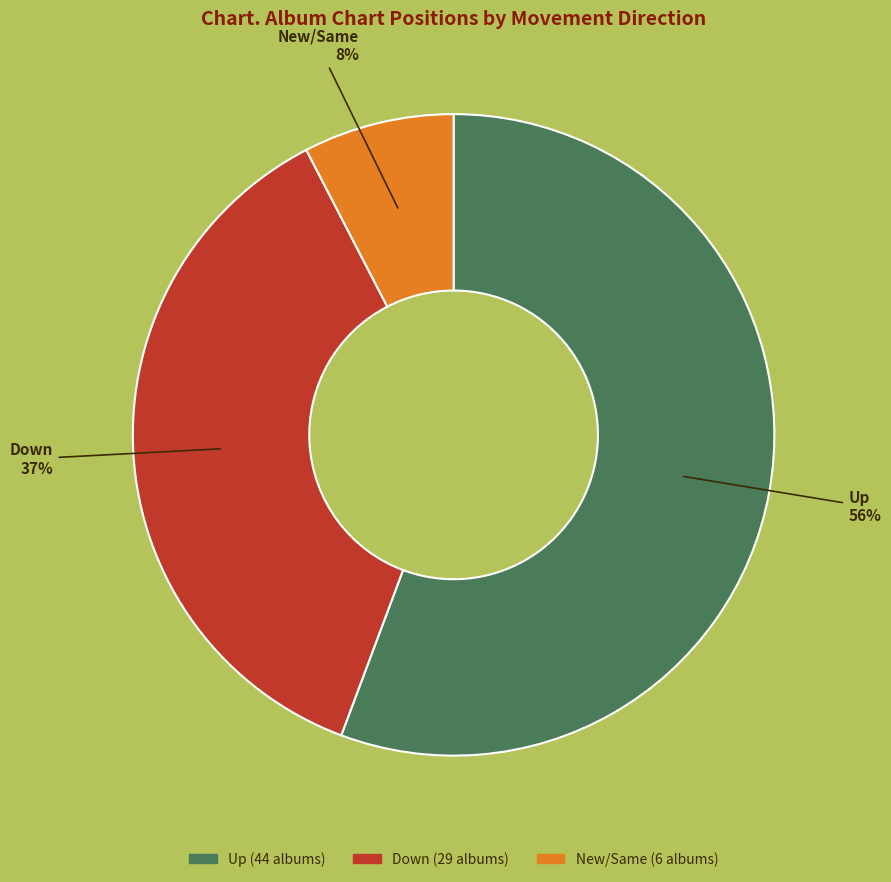

Is there a majority slice in this chart?

Yes